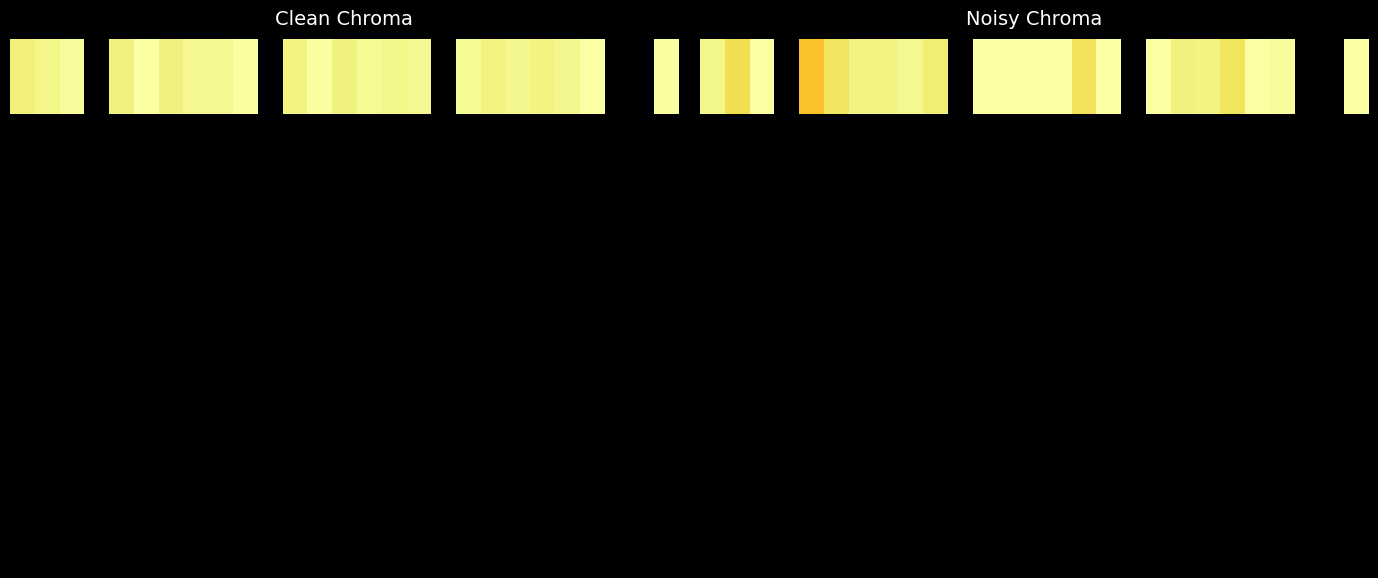

Between 3 and 9, which is larger?

9